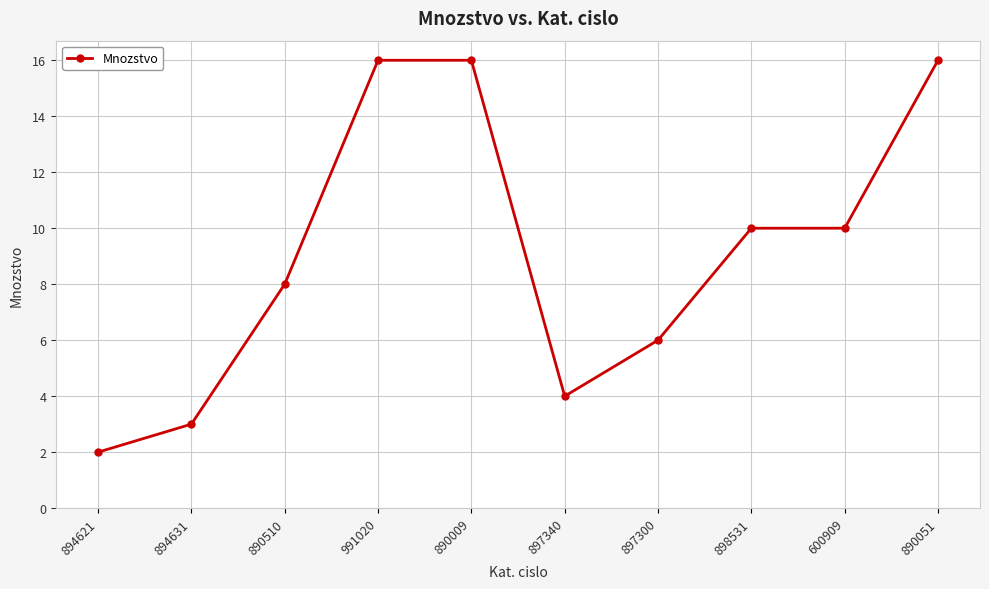

How many data points does each series have?

10